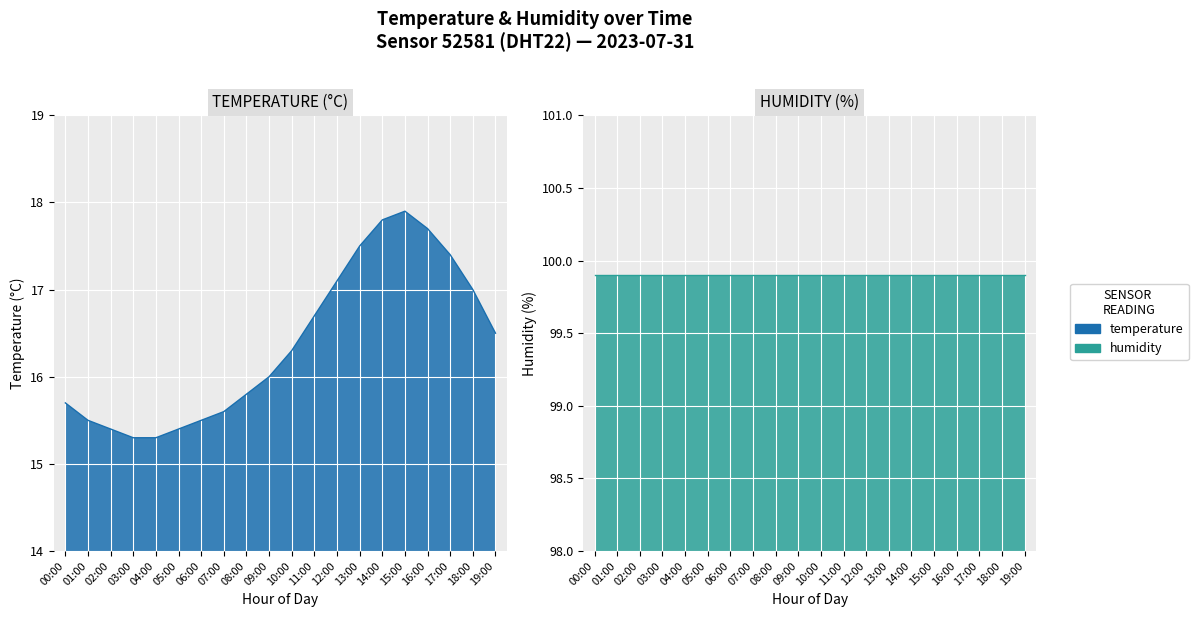

Where does the data first go above 16?

10:00